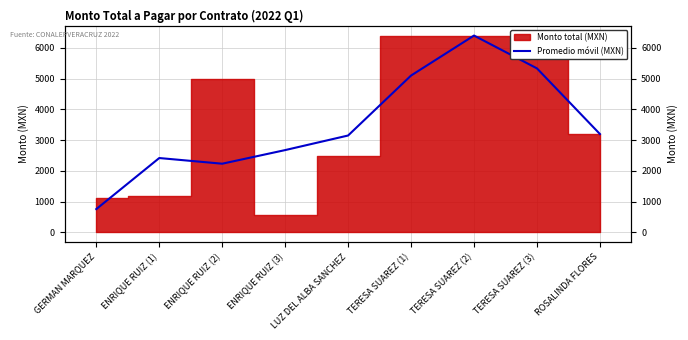

Between GERMAN MARQUEZ and TERESA SUAREZ (1), which is larger?

TERESA SUAREZ (1)